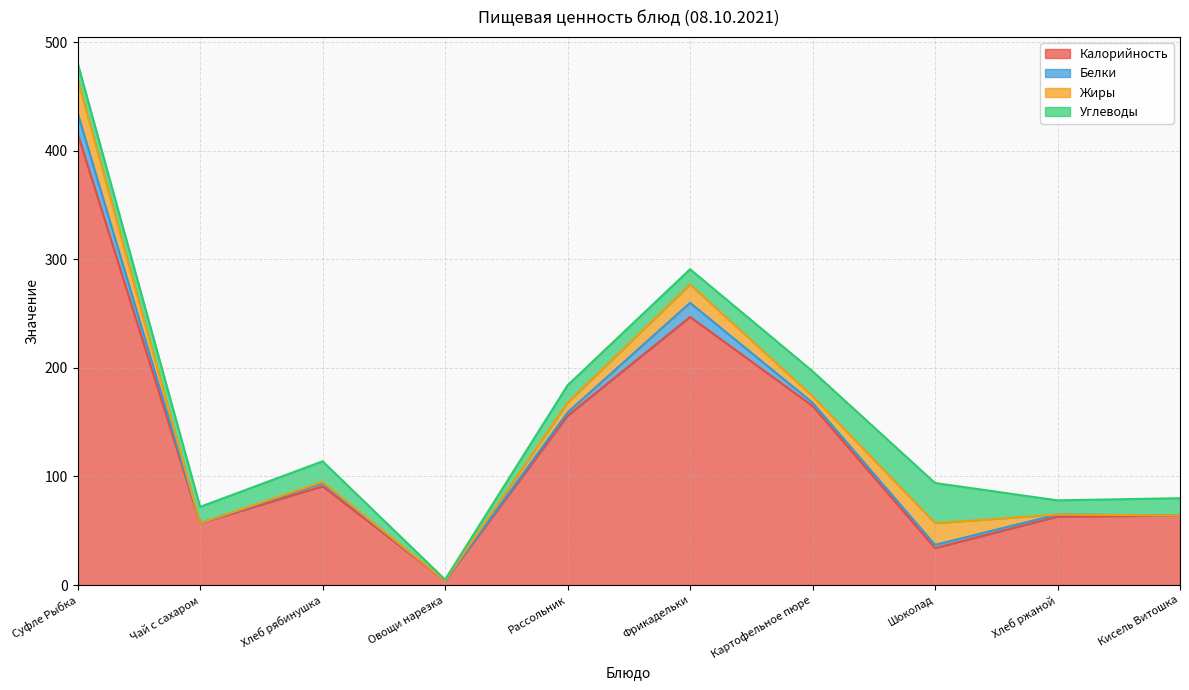

At which label does Белки first exceed 3?

Суфле Рыбка